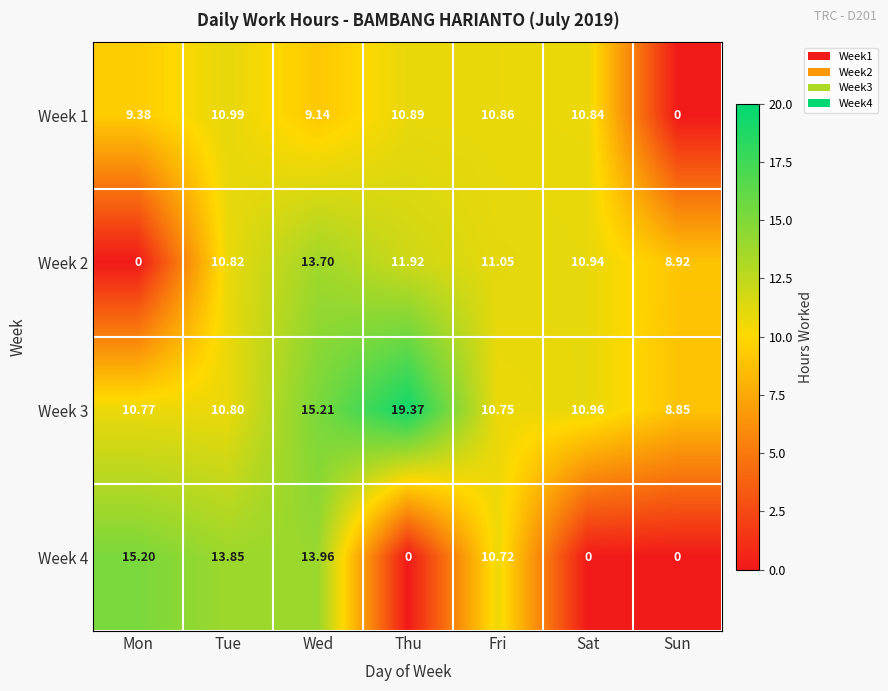

List the series in order of their peak value, lowest first.

Week 1, Week 2, Week 4, Week 3